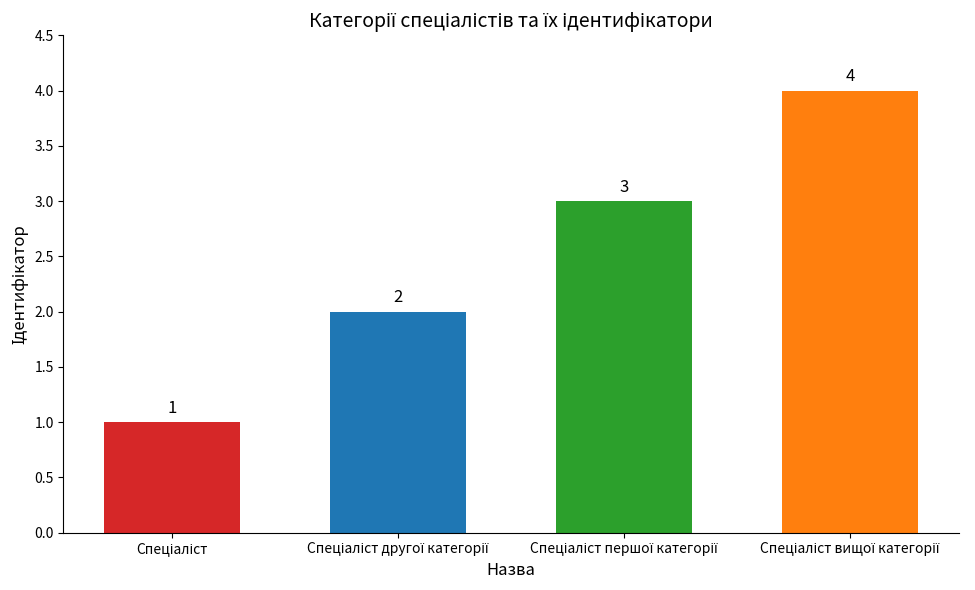

What is the greatest value displayed?

4